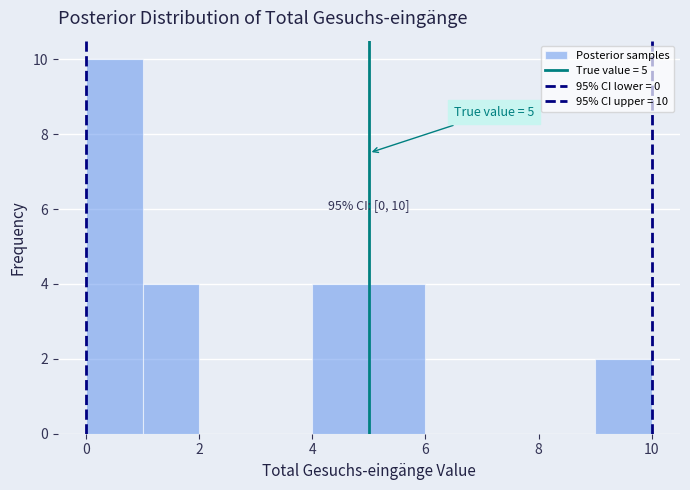

Which range on the x-axis has the tallest bar?

0 to 1